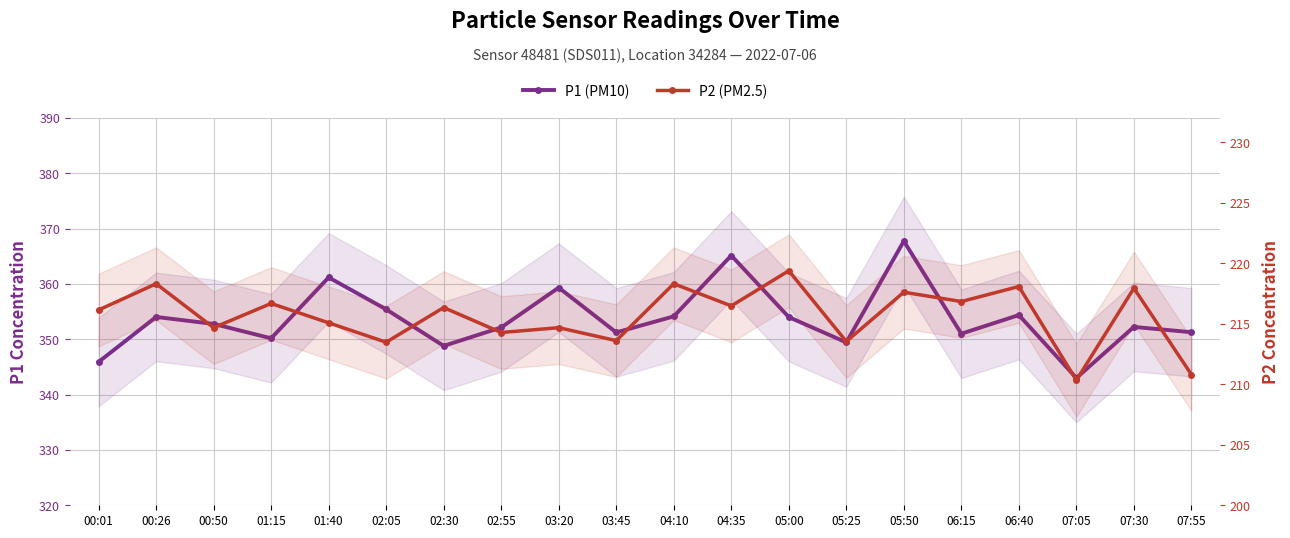

True or false: P2 (PM2.5) and P1 (PM10) cross at least once.

False